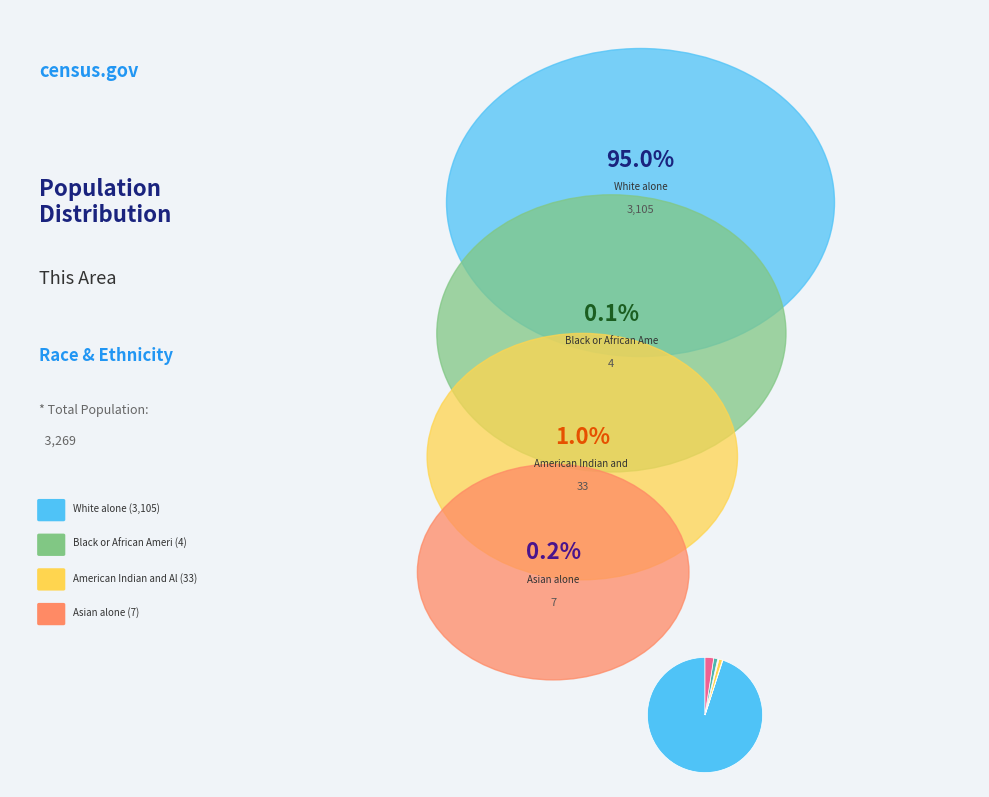

Does any single category account for the majority?

Yes